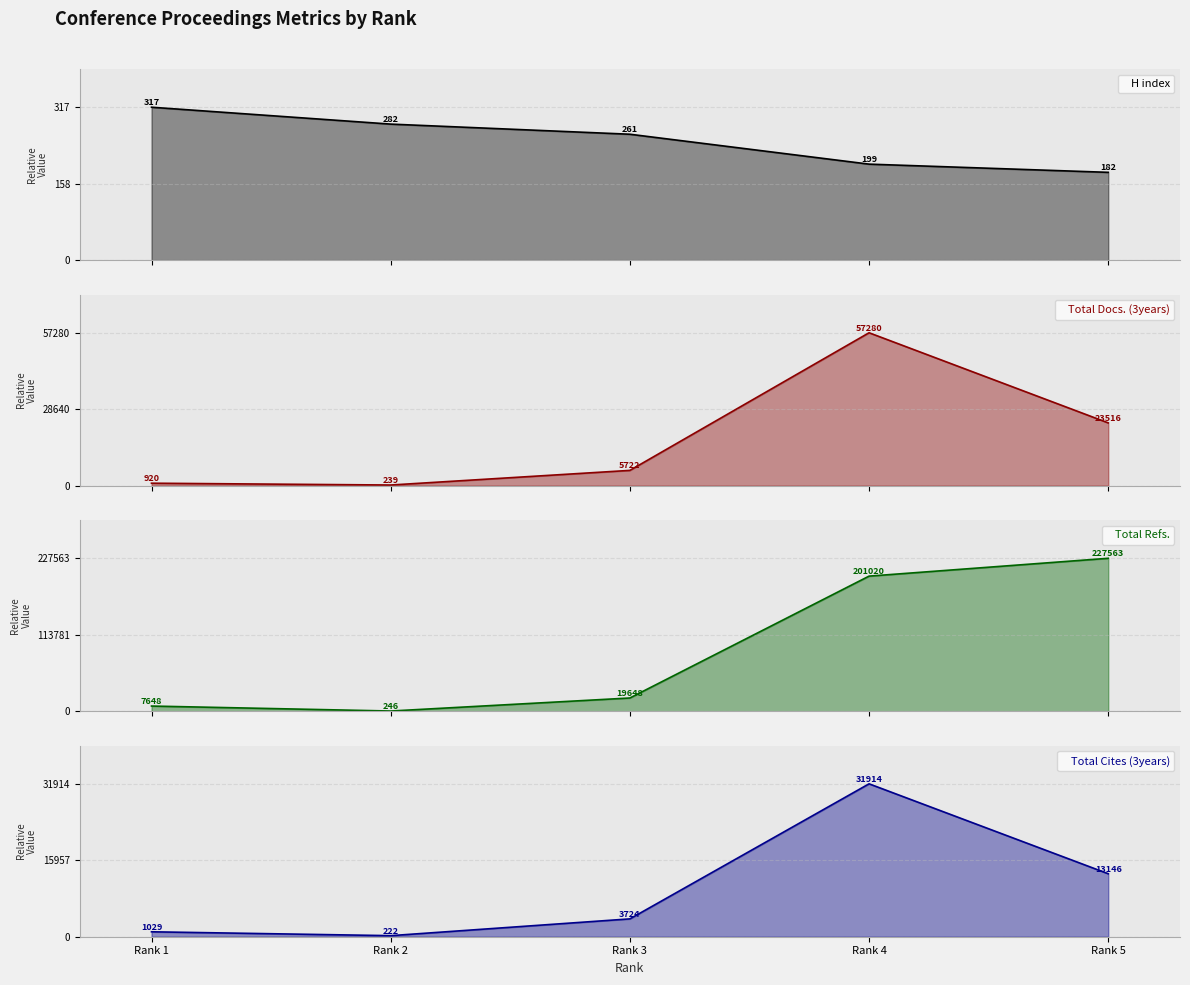

Rank the series by their maximum value, from highest to lowest.

Total Refs., Total Docs. (3years), Total Cites (3years), H index